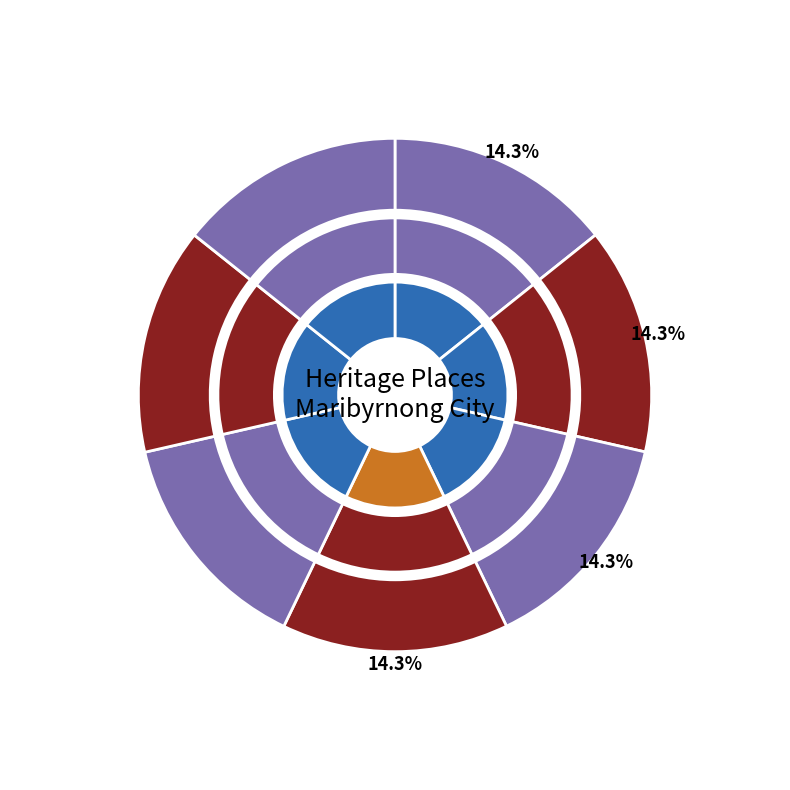

How many slices are in this pie chart?

7